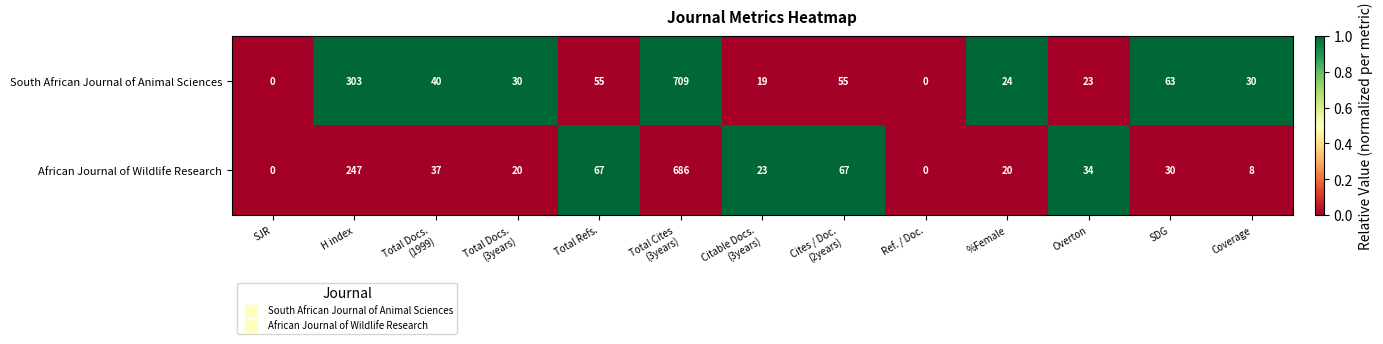

Reading left to right, what are all the values shown in this chart?

South African Journal of Animal Sciences: 0	303	40	30	55	709	19	55	0	24	23	63	30
African Journal of Wildlife Research: 0	247	37	20	67	686	23	67	0	20	34	30	8